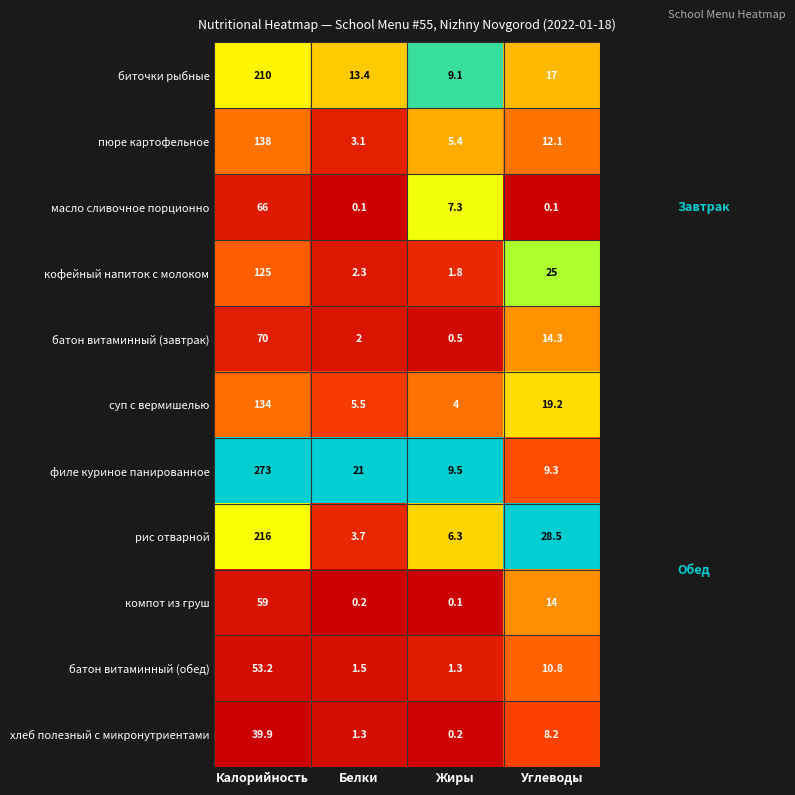

Count the number of data series in this chart.

11